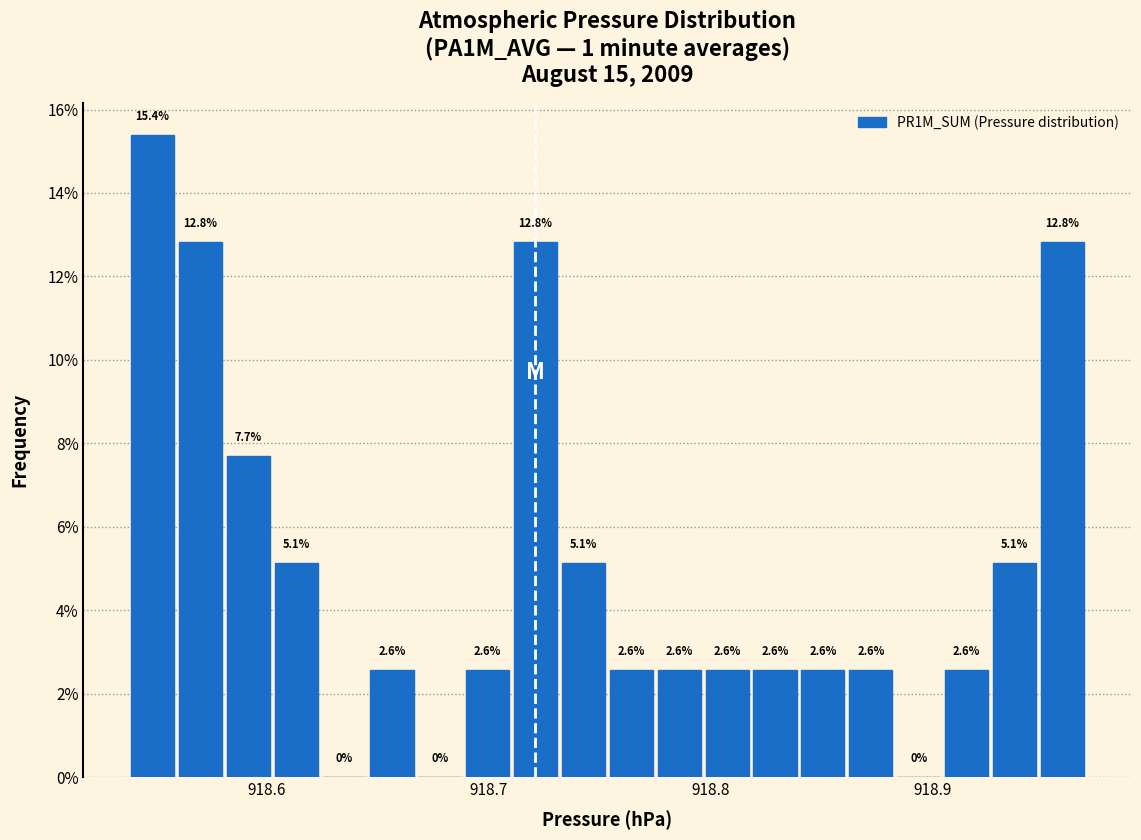

Read against the x-axis, roughly where is the centre of the tallest bar?

918.55